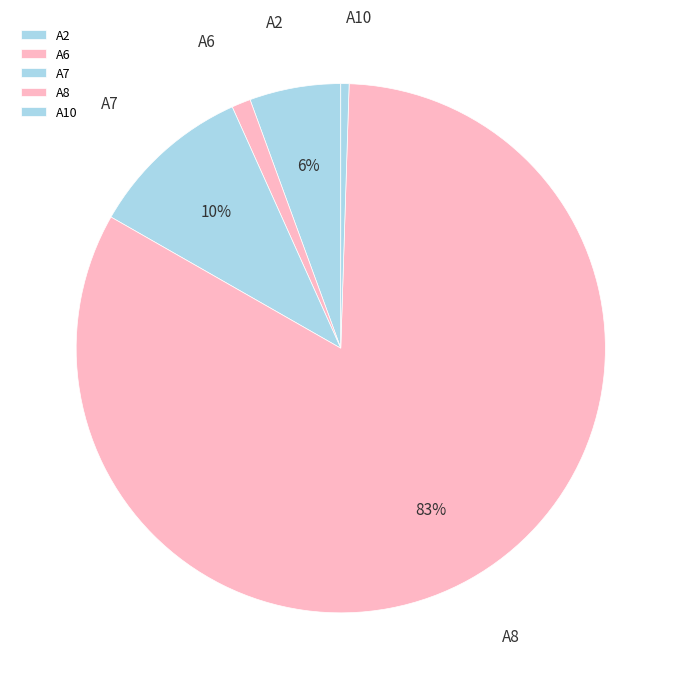

Which slice is the largest?

A8